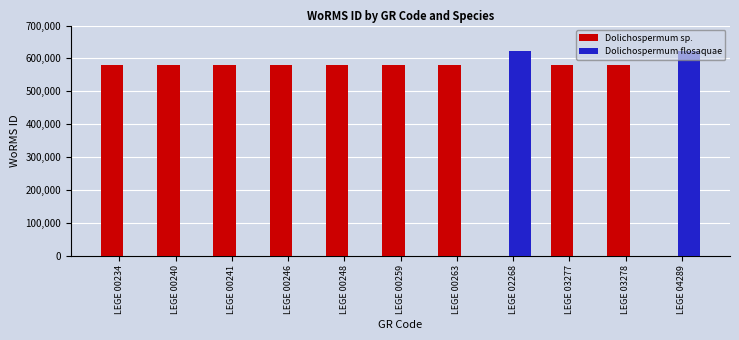

Which series has the largest total across all categories?

Dolichospermum sp.